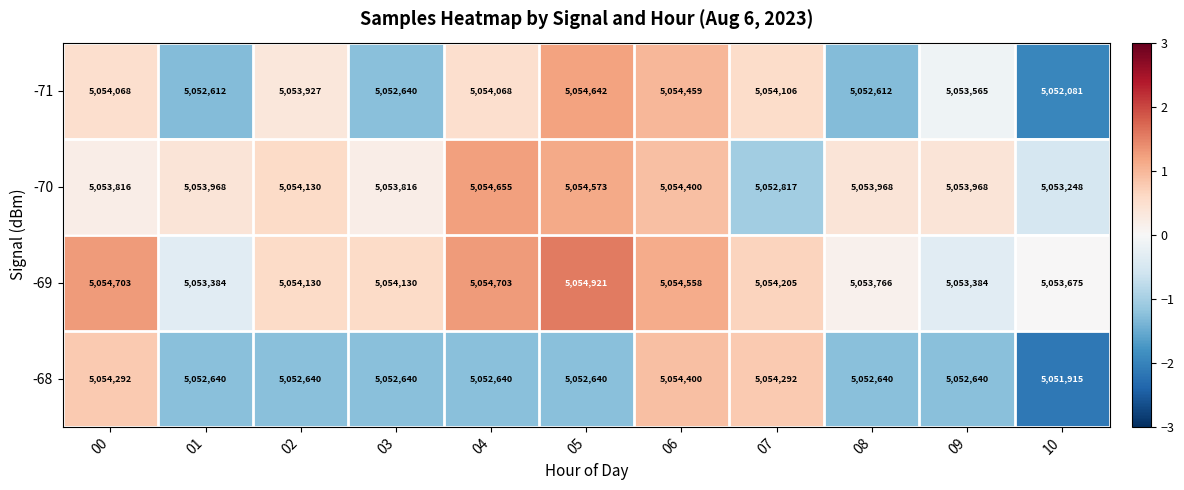

Which label corresponds to the smallest value in the chart?

10